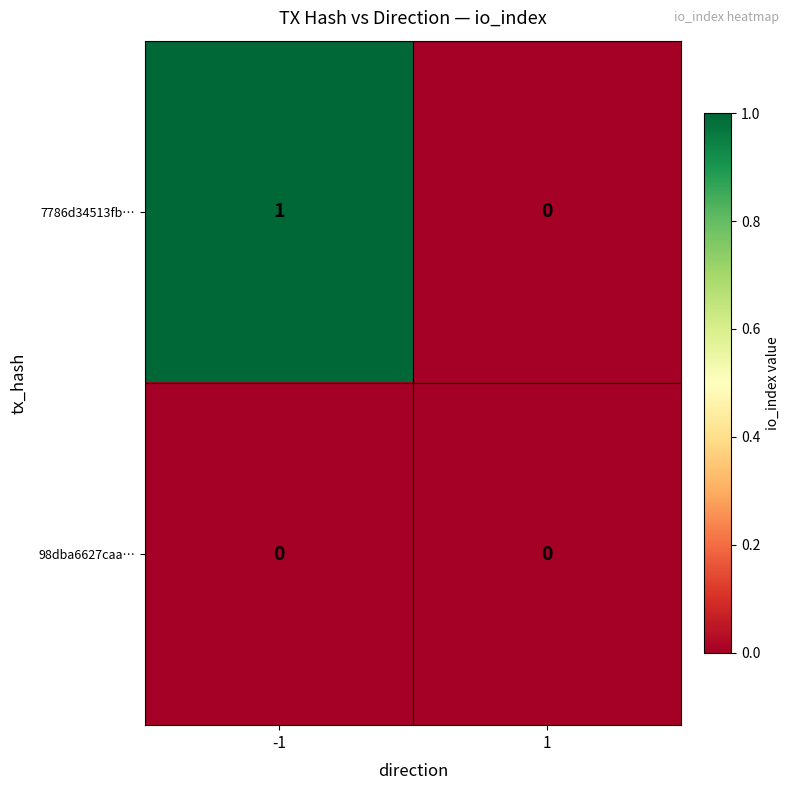

Which series has the widest spread of values?

7786d34513fb…